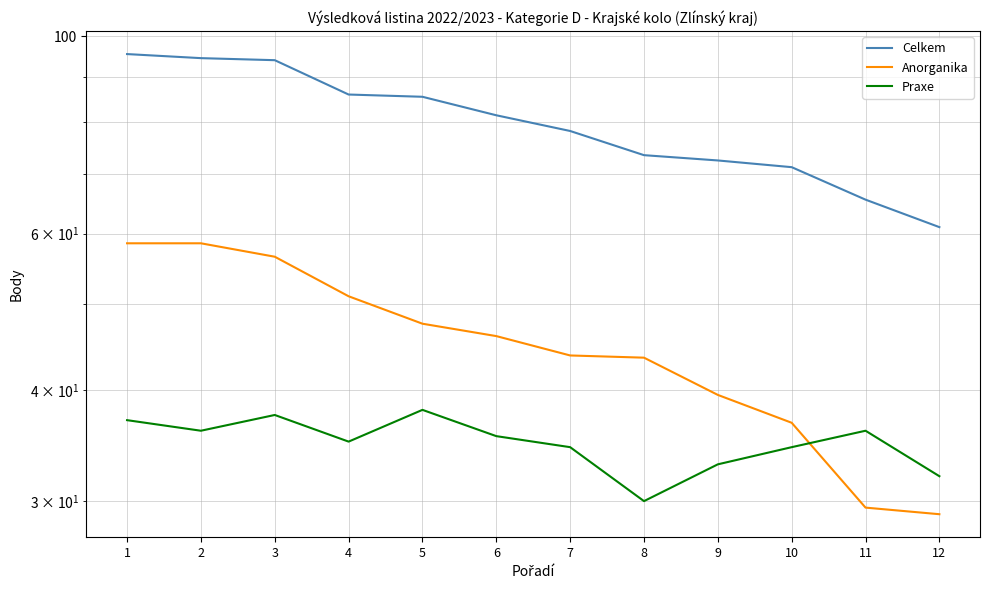

What is the average value of the Anorganika series?

45.0